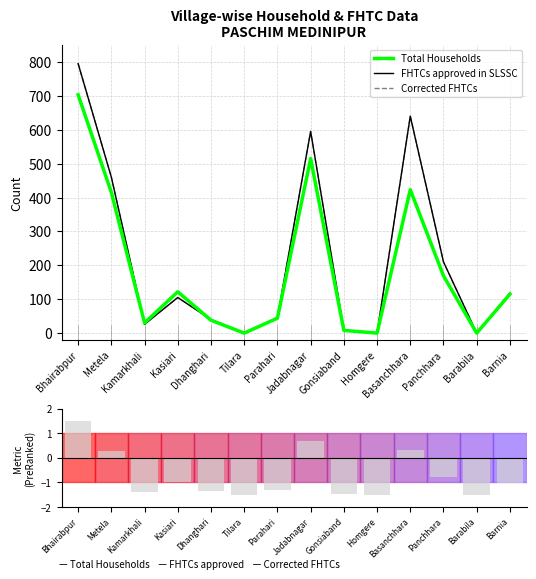

True or false: Total Households has a value of 720.5 at Basanchhara.

False